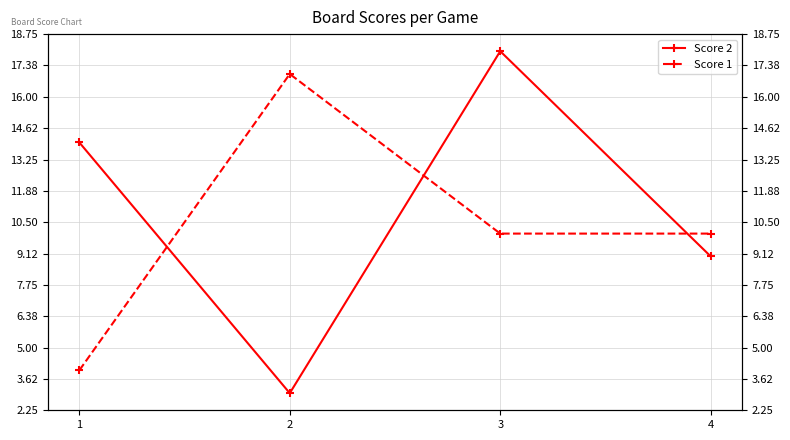

Which category has the highest value in the Score 1 series?

2